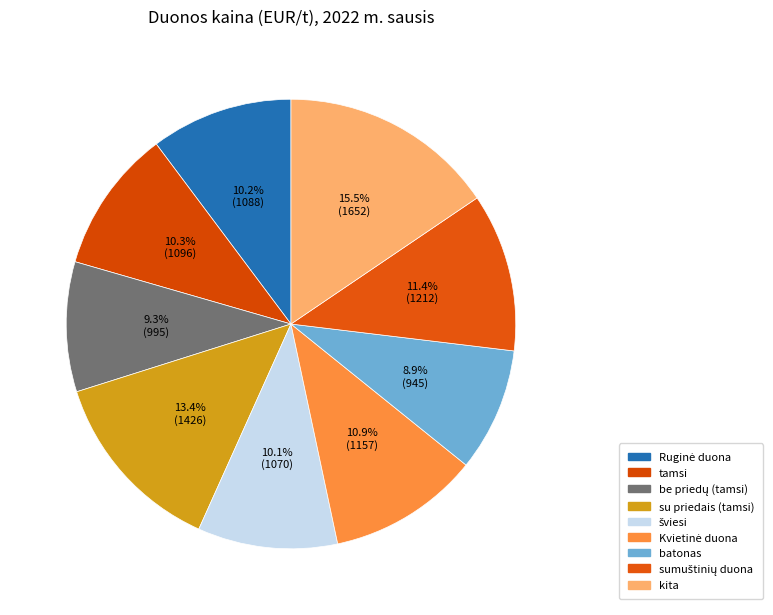

Count the number of slices in the pie.

9